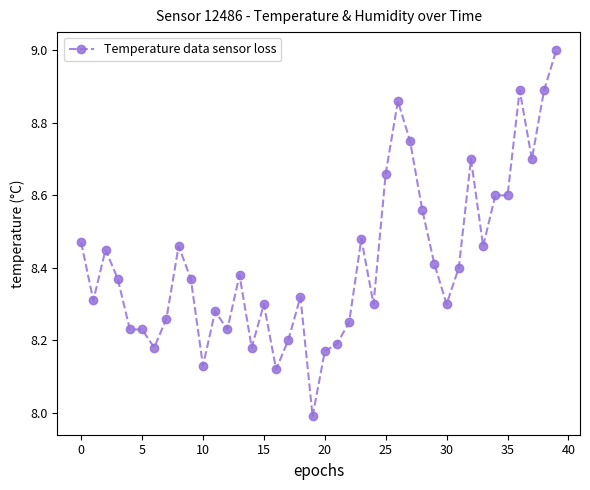

What is the maximum value shown in the chart?

9.0